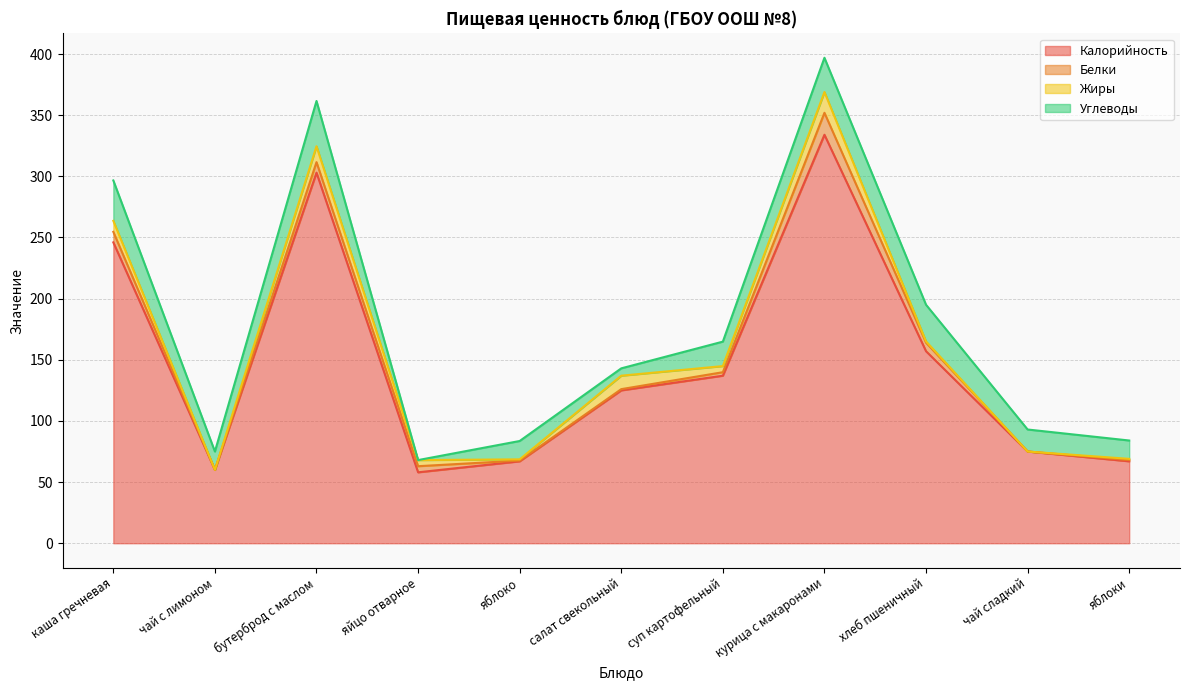

Between бутерброд с маслом and суп картофельный, which series saw the biggest shift?

Калорийность